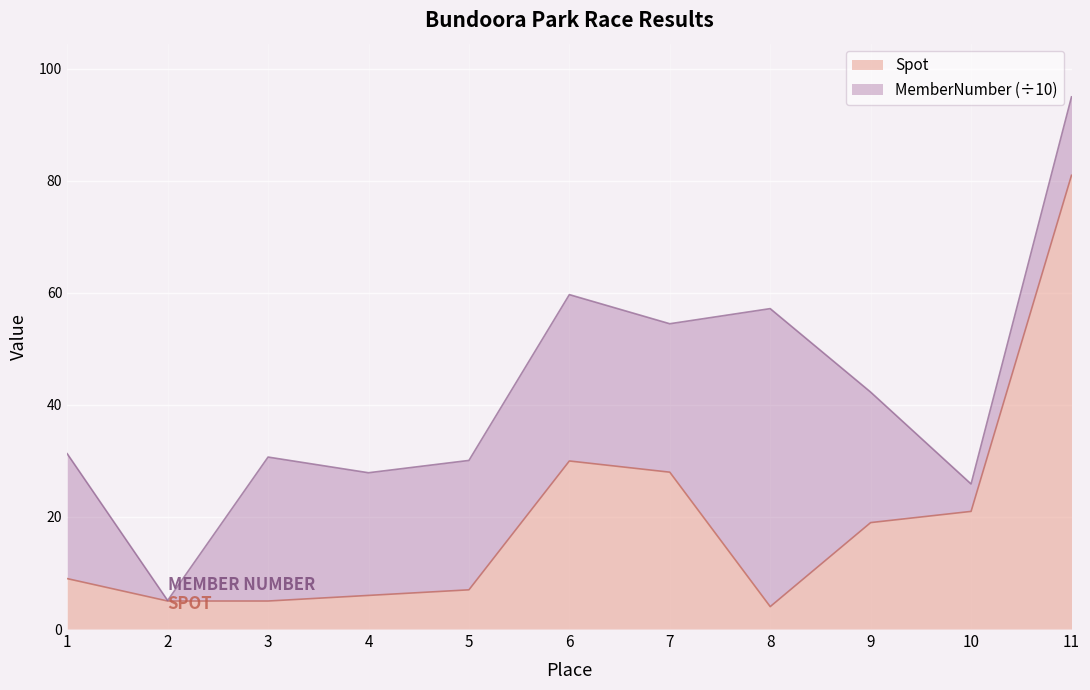

Reading right to left, list all the values displayed in this chart.

81	21	19	4	28	30	7	6	5	5	9